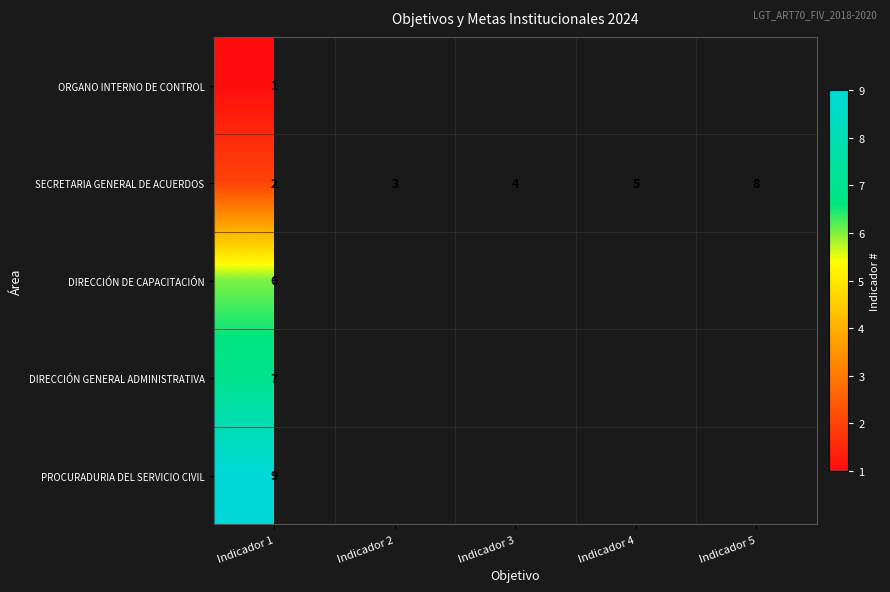

At which category is the sum across all series the highest?

Indicador 1